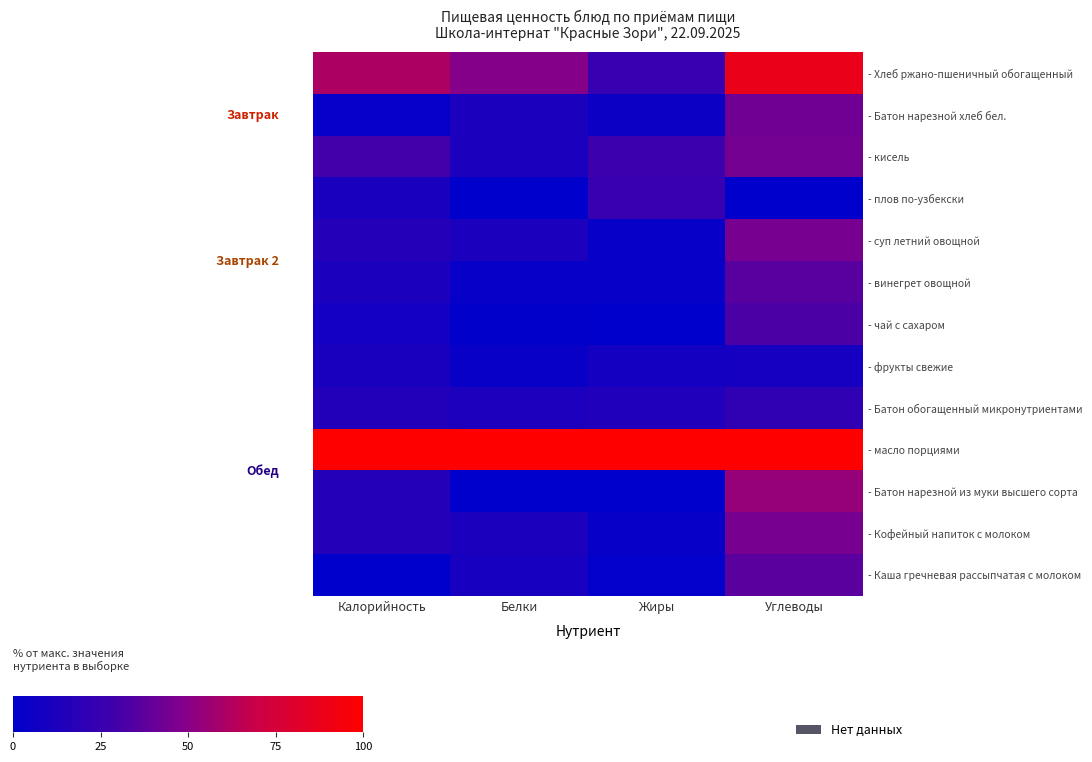

Count the number of categories in the chart.

4